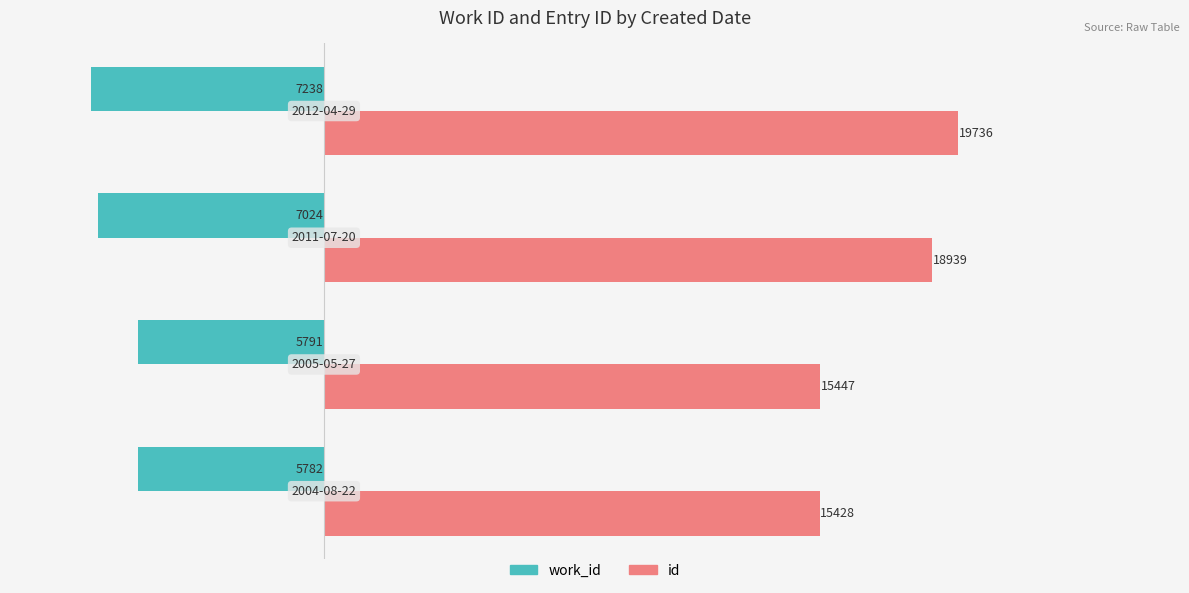

Which series has the largest total across all categories?

id